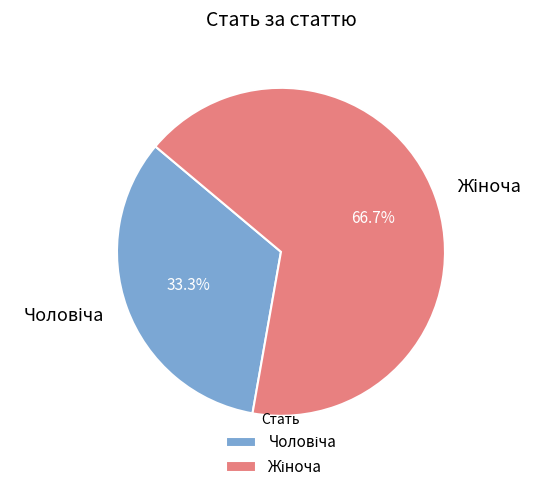

Is there a majority slice in this chart?

Yes